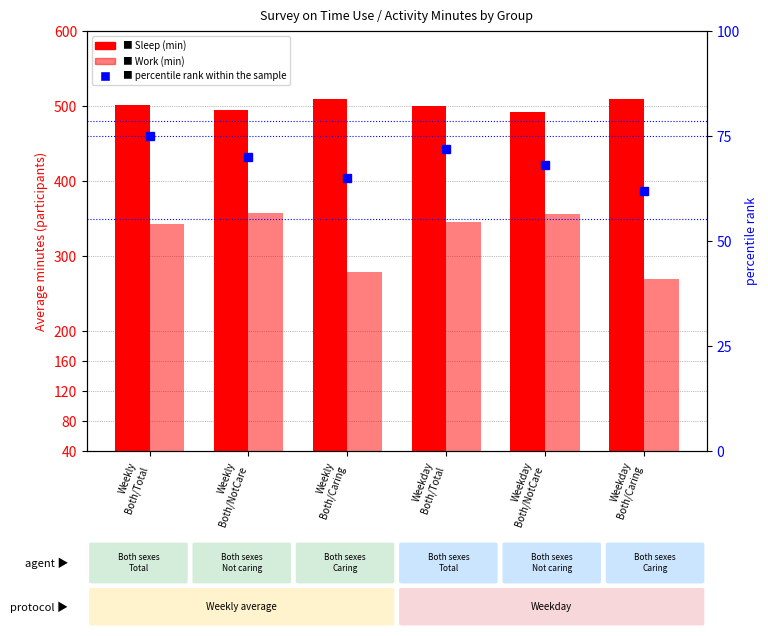

The Work (min) series shows 512 at Weekday
Both/NotCare. True or false?

False